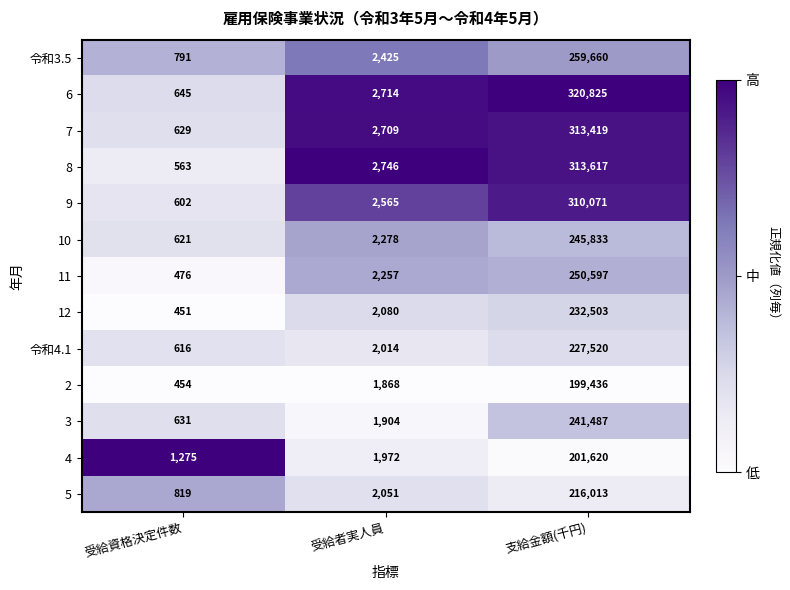

The 令和3.5 series shows 2425 at 受給者実人員. True or false?

True